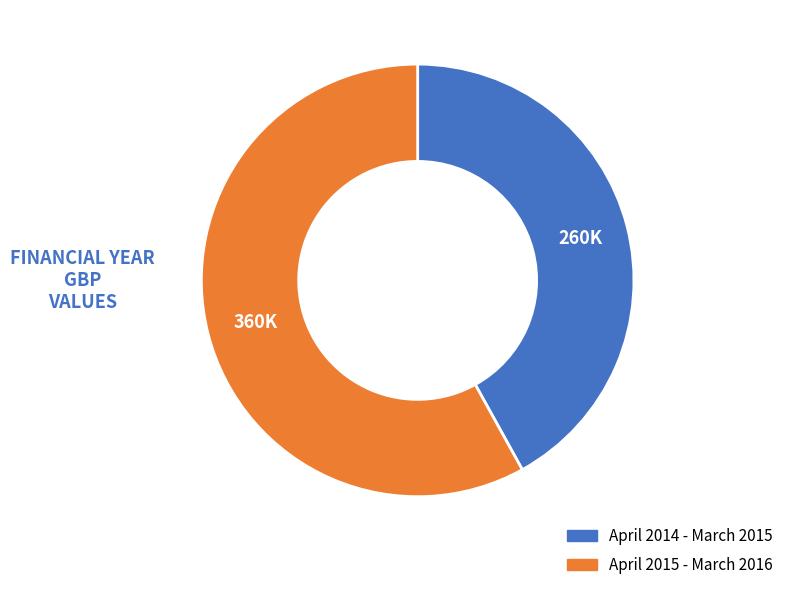

Which slice is the smallest?

April 2014 - March 2015